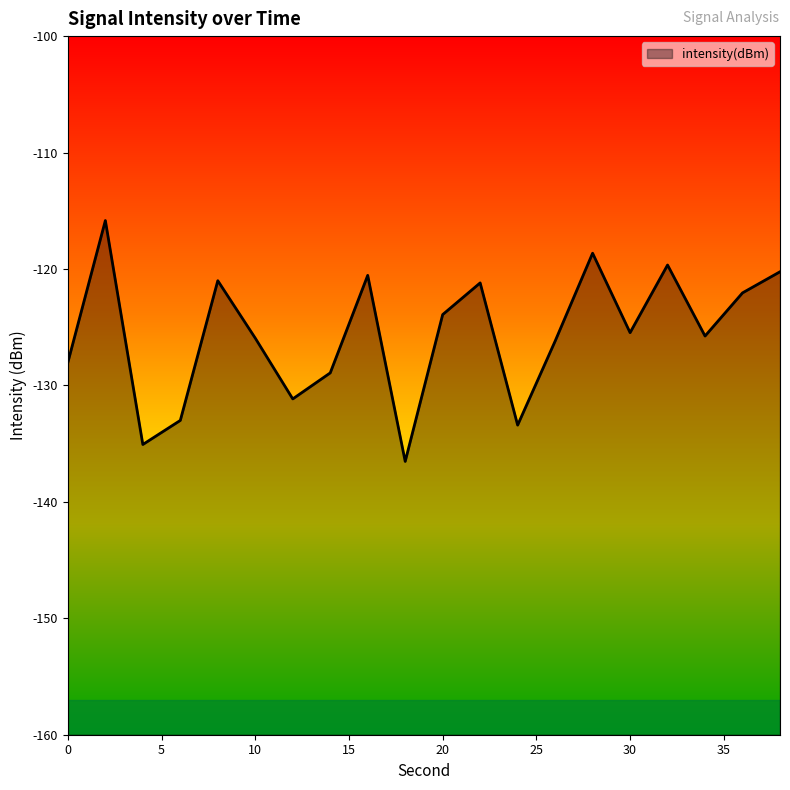

Reading left to right, what are all the values shown in this chart?

0=-128.0	2=-115.8	4=-135.1	6=-133.0	8=-121.0	10=-125.9	12=-131.2	14=-128.9	16=-120.5	18=-136.5	20=-123.9	22=-121.2	24=-133.4	26=-126.2	28=-118.6	30=-125.5	32=-119.7	34=-125.8	36=-122.1	38=-120.2